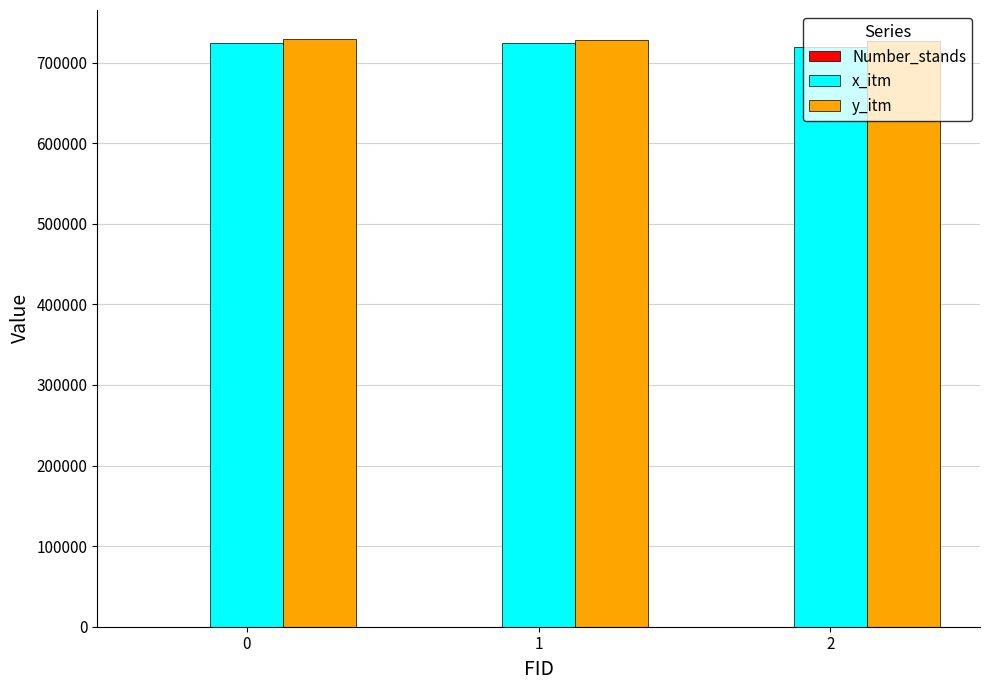

The value of y_itm at 1 is 326516. True or false?

False